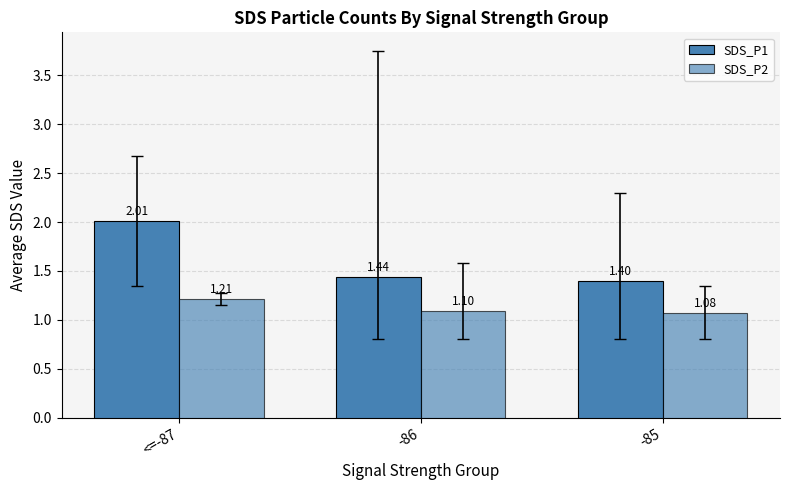

Which series has the largest total across all categories?

SDS_P1